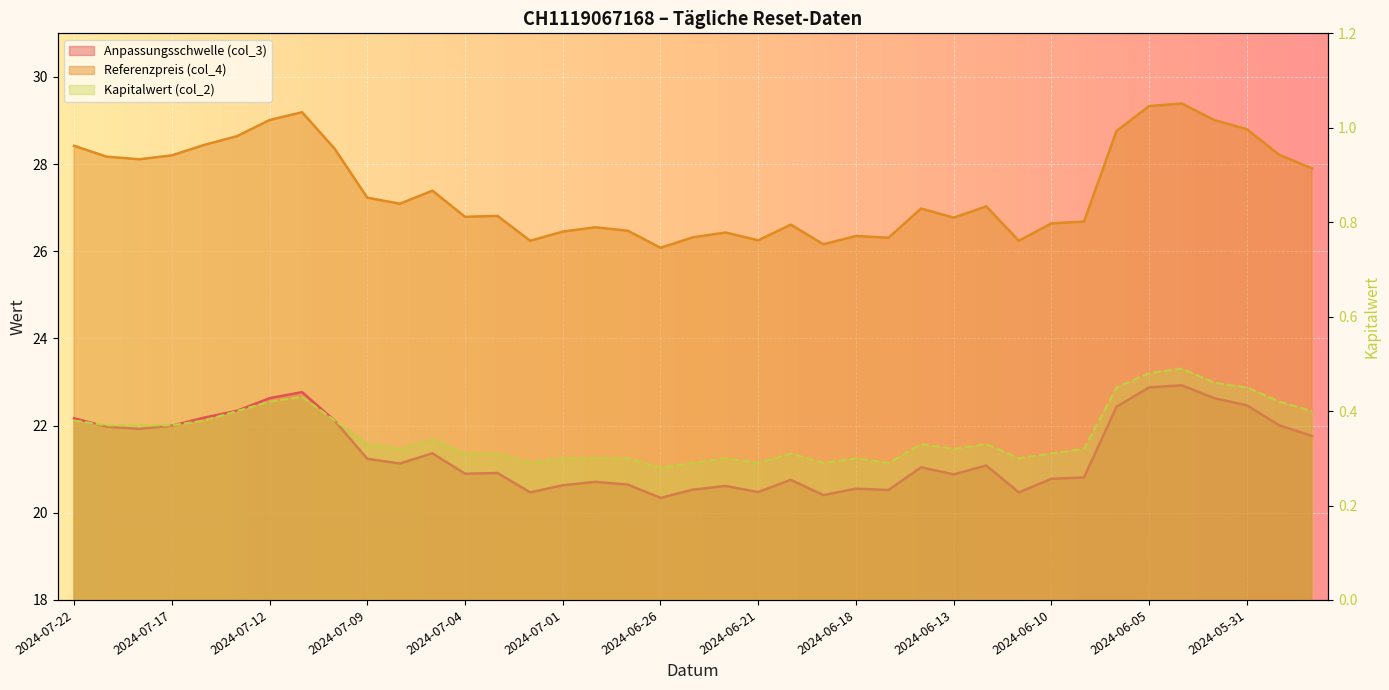

The value of Referenzpreis (col_4) at 2024-06-03 is 29.0. True or false?

True